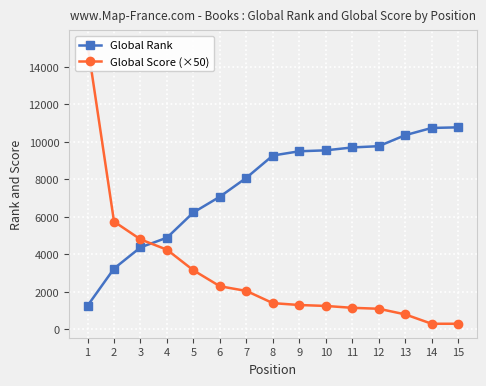

Which series has the largest total across all categories?

Global Rank